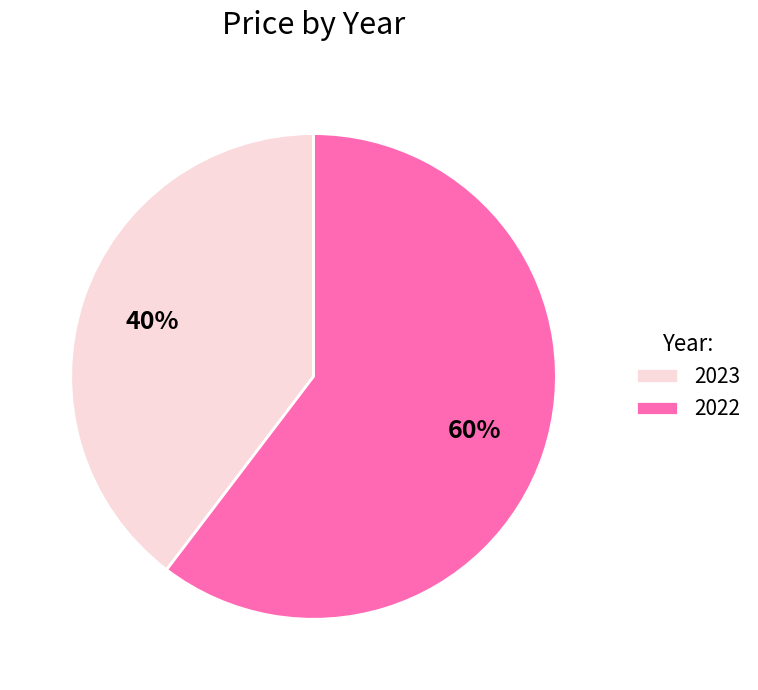

Which has a higher value, 2023 or 2022?

2022